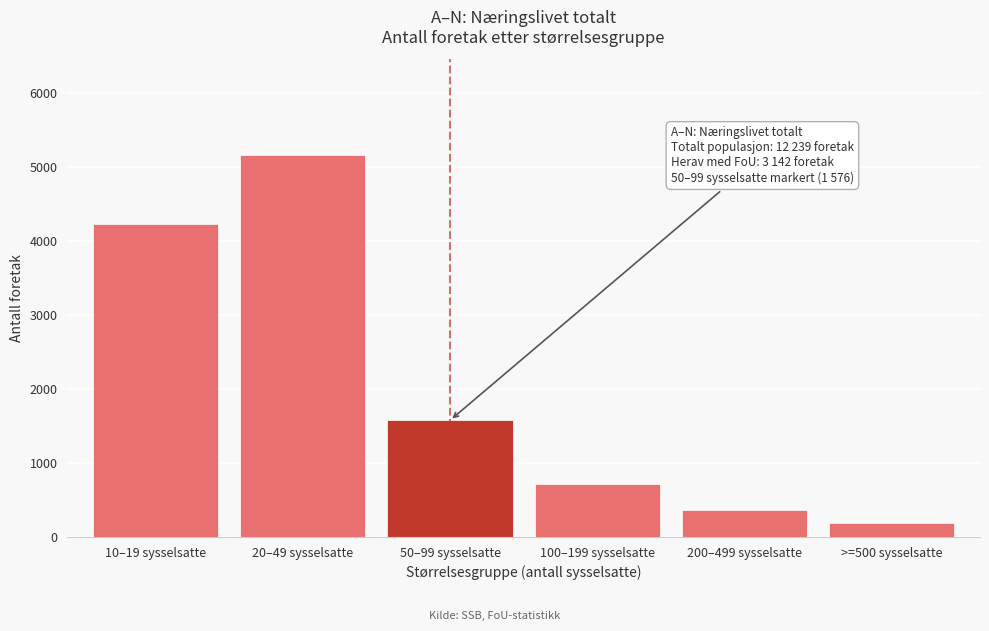

Reading left to right, list all the values displayed in this chart.

10–19 sysselsatte=4234	20–49 sysselsatte=5164	50–99 sysselsatte=1576	100–199 sysselsatte=722	200–499 sysselsatte=361	>=500 sysselsatte=182